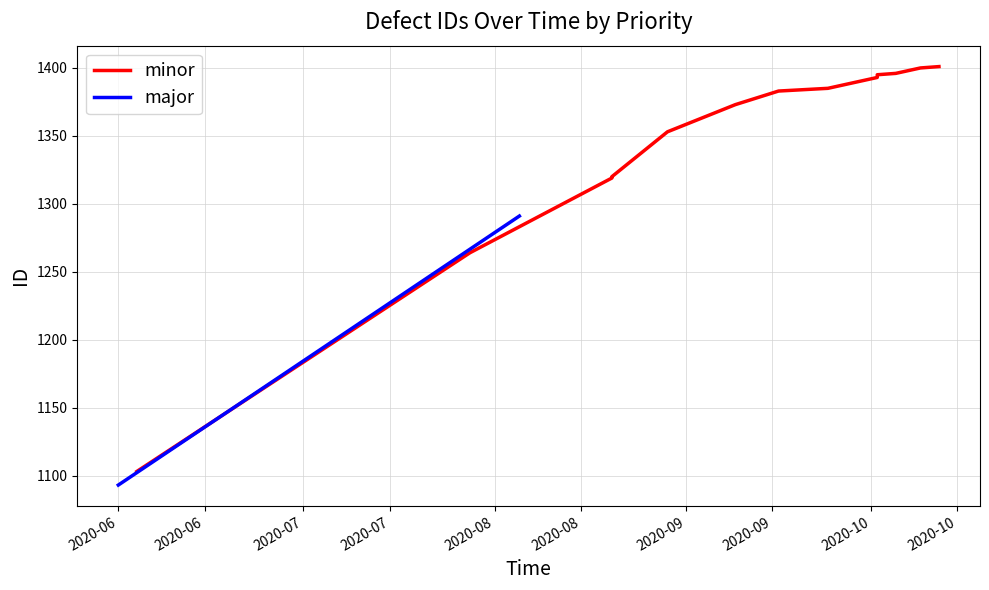

At which label does the data first exceed 1383?

2020-09